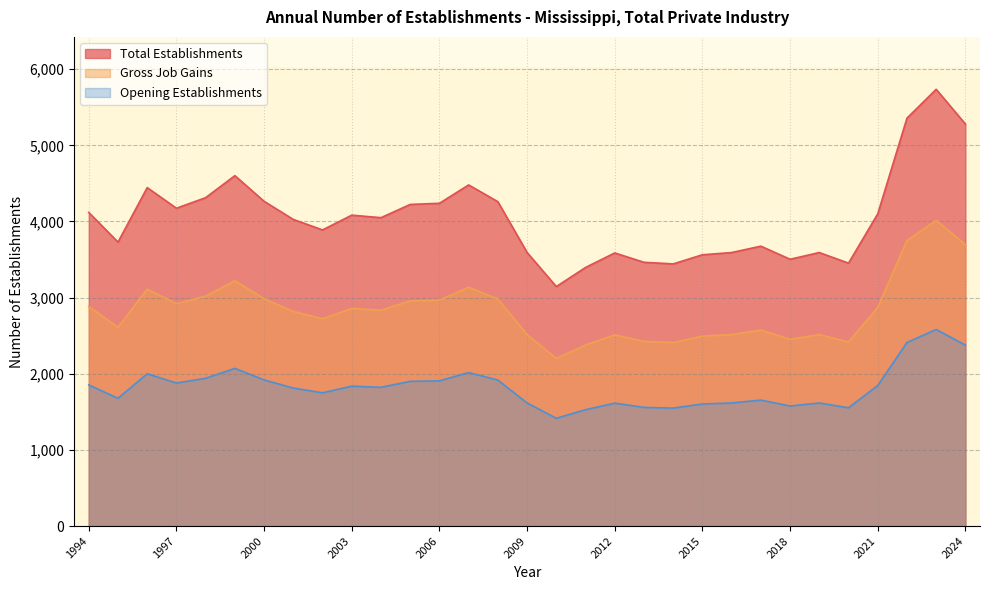

Is it true that Opening Establishments equals 2399.4 at 2003?

False